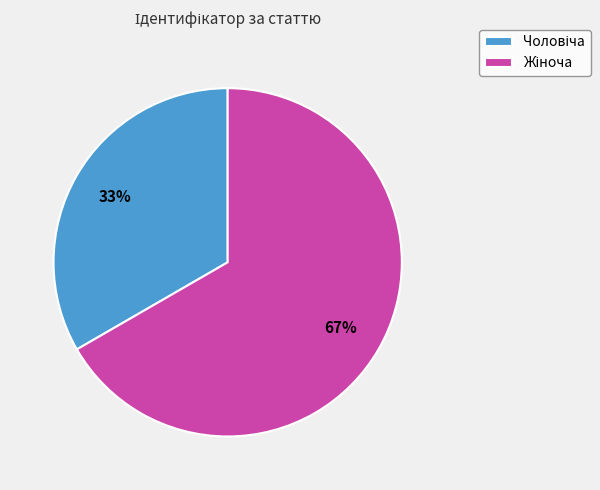

Does any single category account for the majority?

Yes